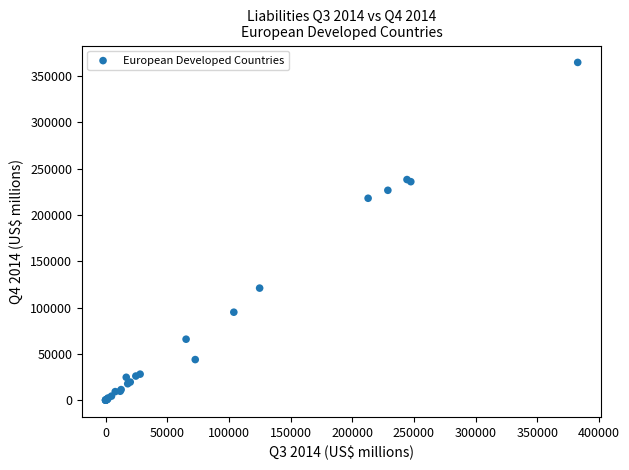

What Y value in the scatter plot is closest to 182363?

218042